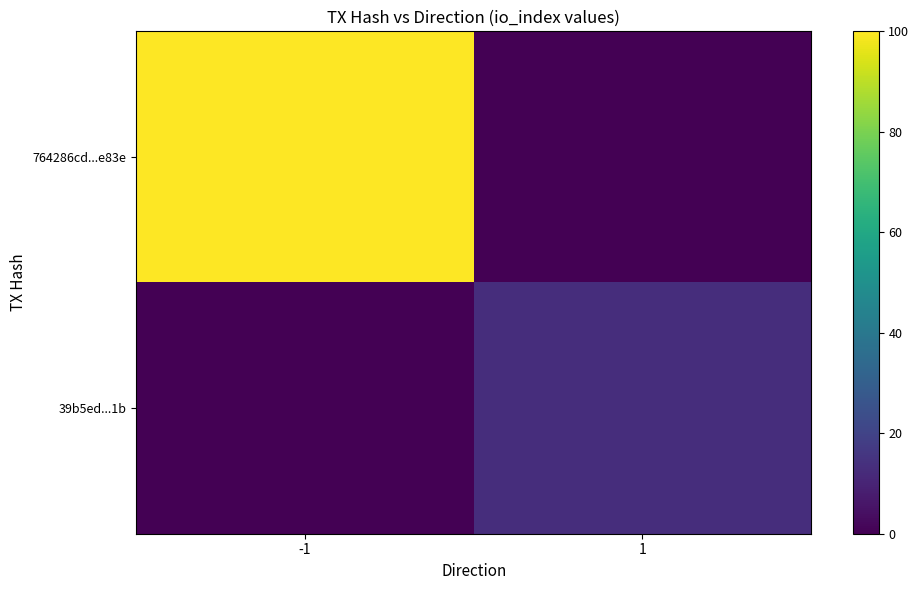

Reading right to left, transcribe all the data shown in this chart.

764286cd...e83e: 1=0	-1=100
39b5ed...1b: 1=13	-1=0